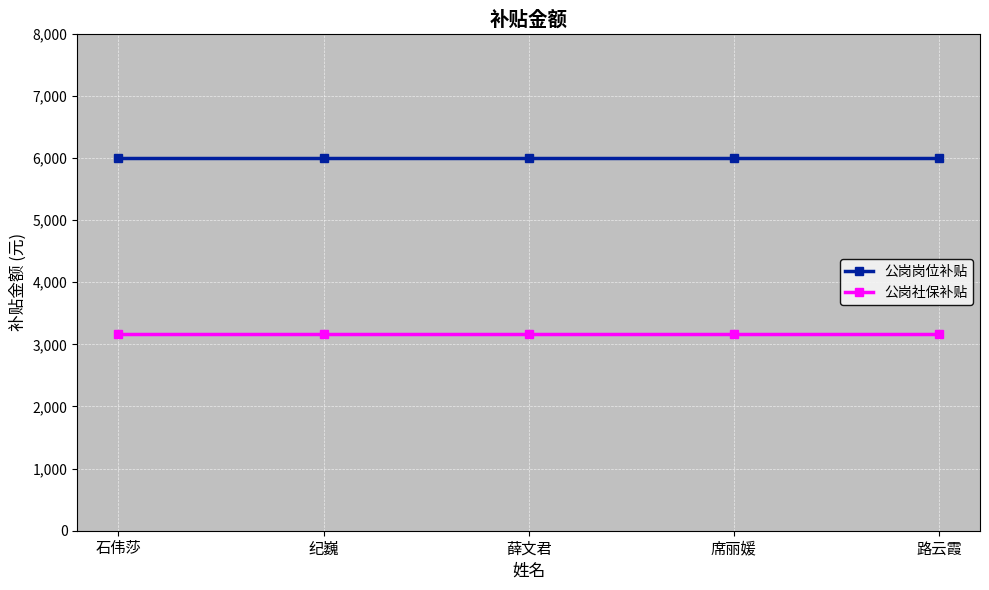

True or false: 公岗社保补贴 and 公岗岗位补贴 cross at least once.

False